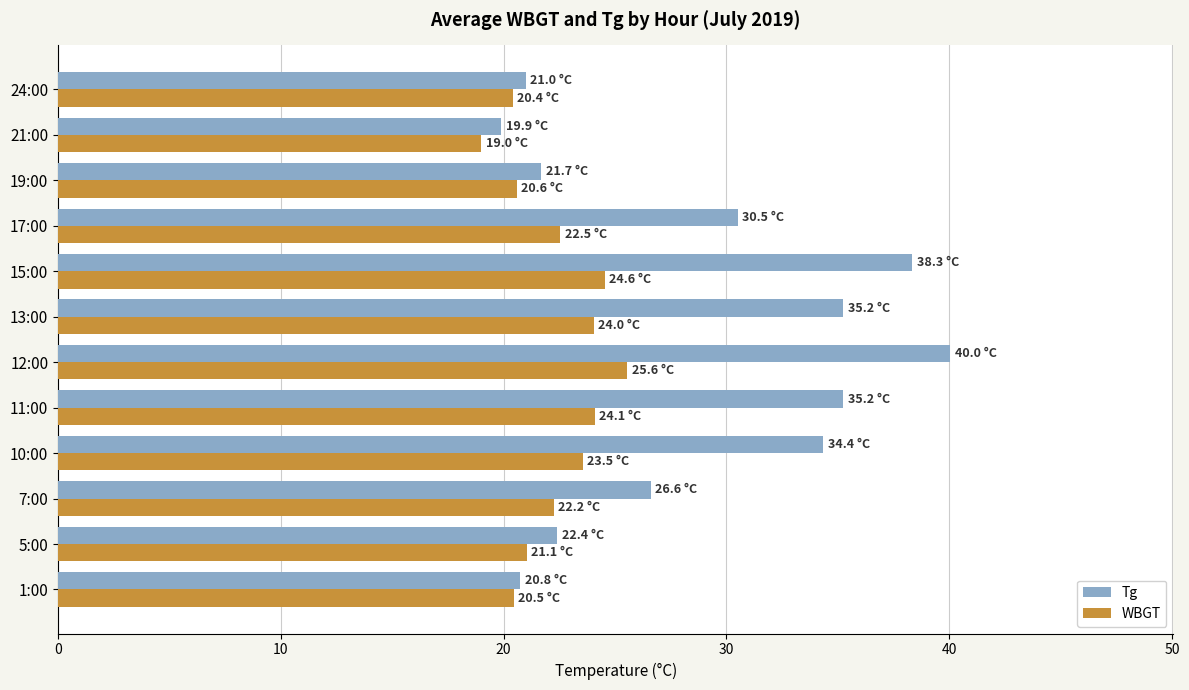

Is it true that Tg equals 41.9 at 7:00?

False